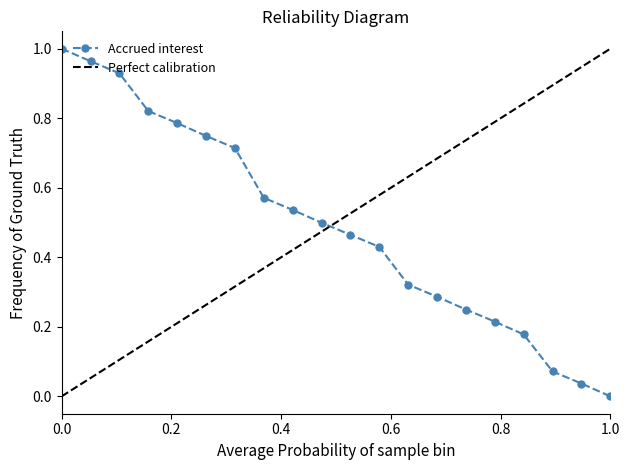

What is the average value?

0.5